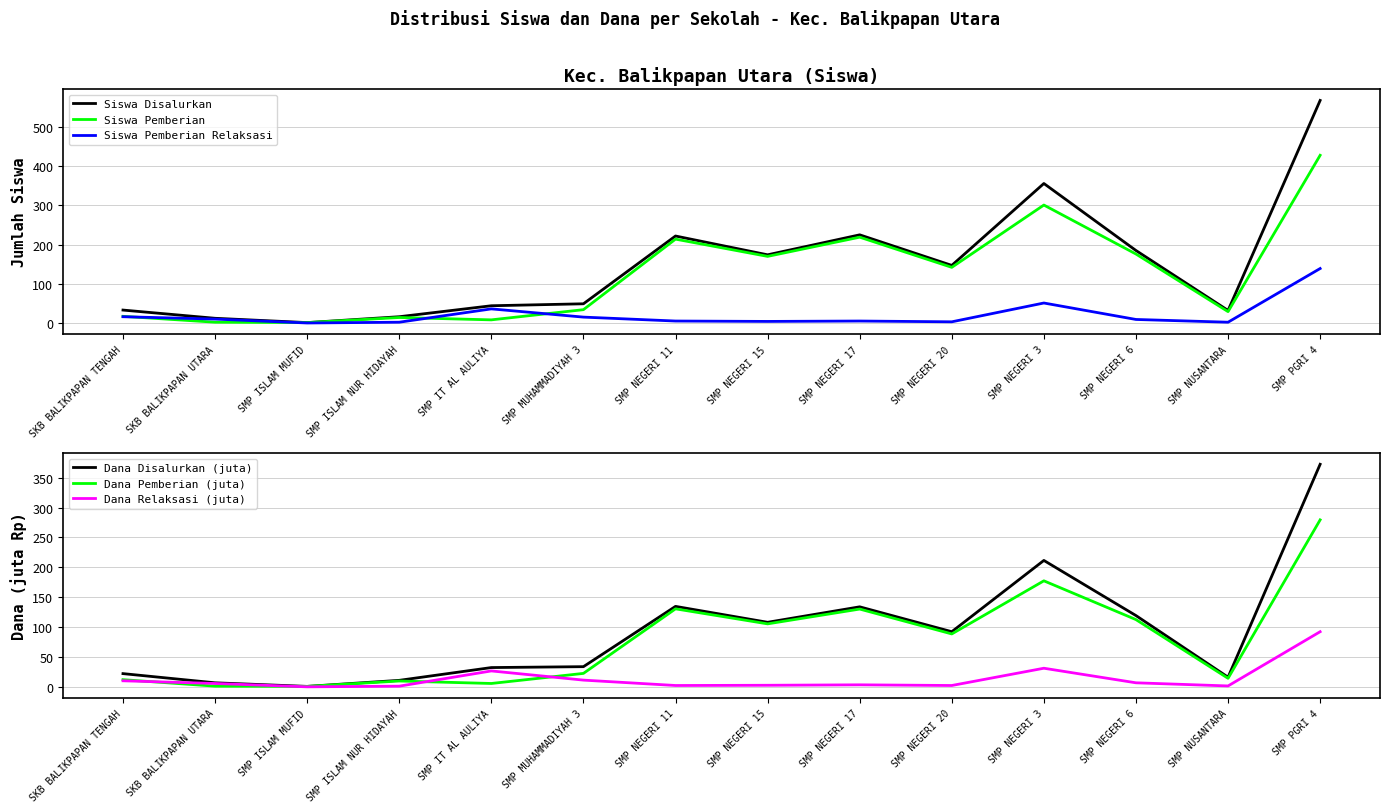

Is the value of Siswa Pemberian at SMP NEGERI 3 greater than the value of Siswa Disalurkan at SMP ISLAM NUR HIDAYAH?

Yes